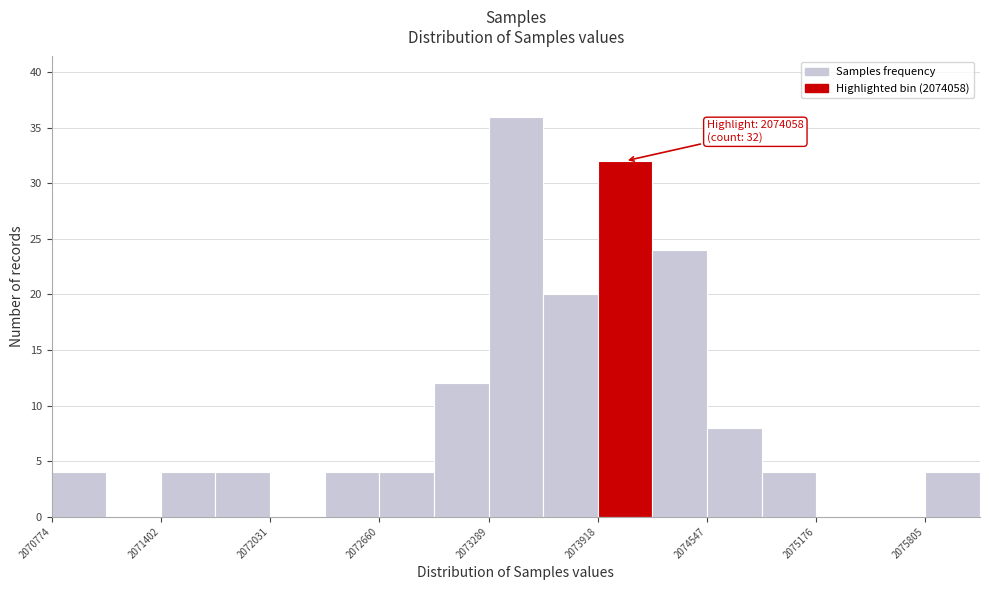

Around what value on the x-axis is the tallest bar? Give the approximate position of its centre, as read against the axis.

2073400